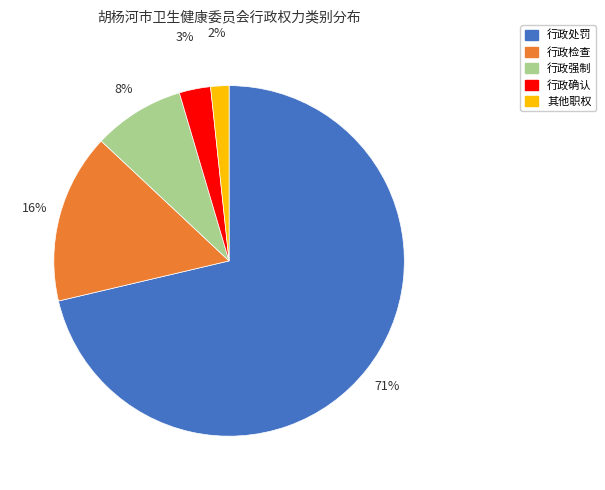

To the nearest percent, what is the average slice percentage?

20%